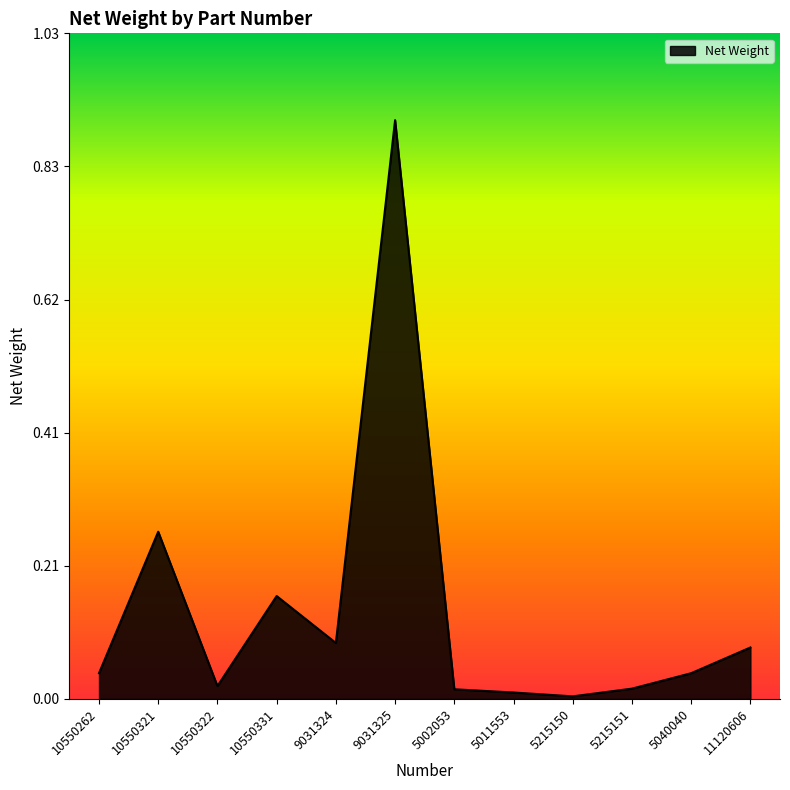

What is the difference between the maximum and minimum values?

0.9